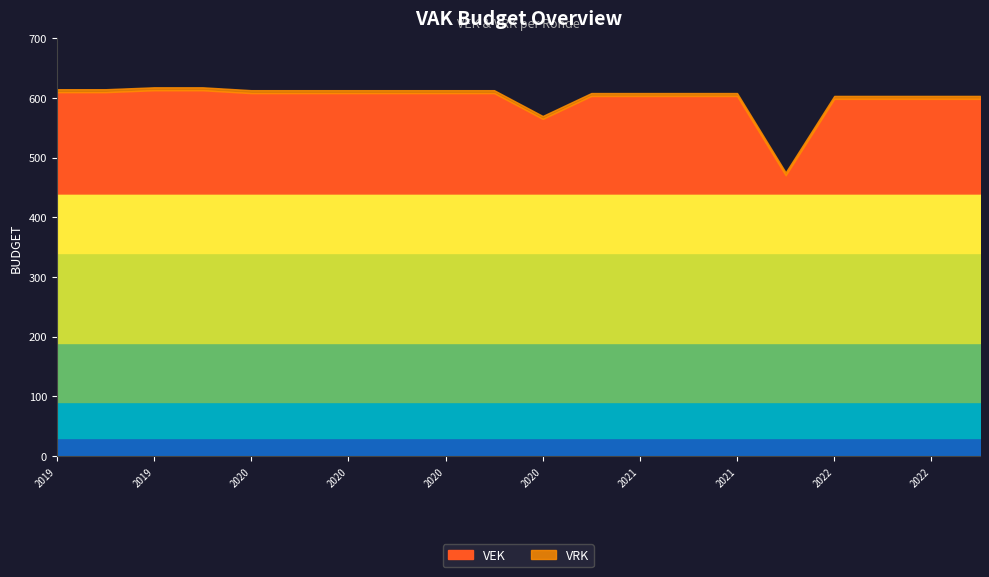

List the series in order of their overall mean, highest first.

VEK, VRK